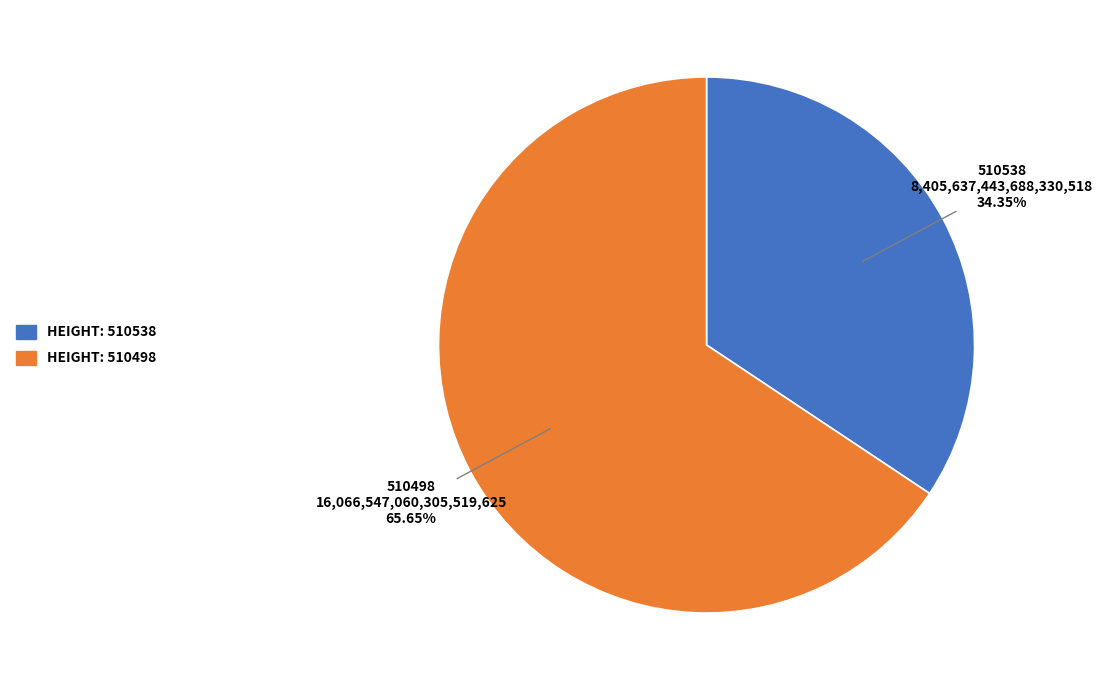

Count the number of slices in the pie.

2